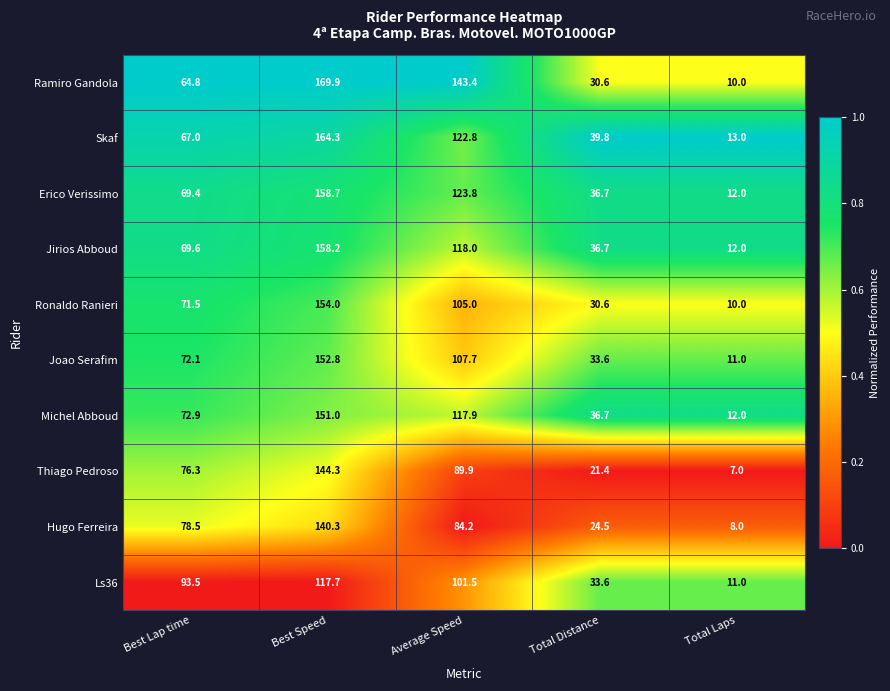

How many series are shown in this chart?

10